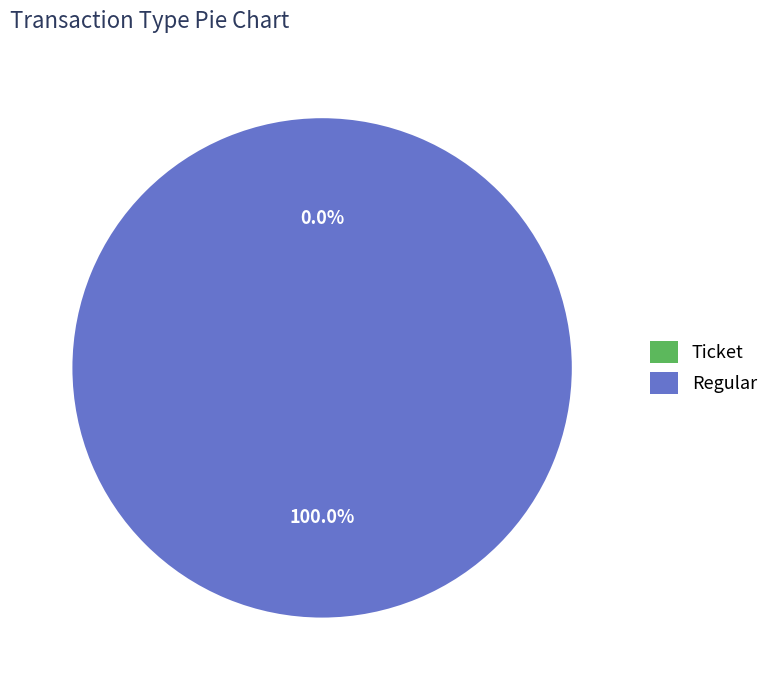

True or false: Regular accounts for 99% of the total.

False